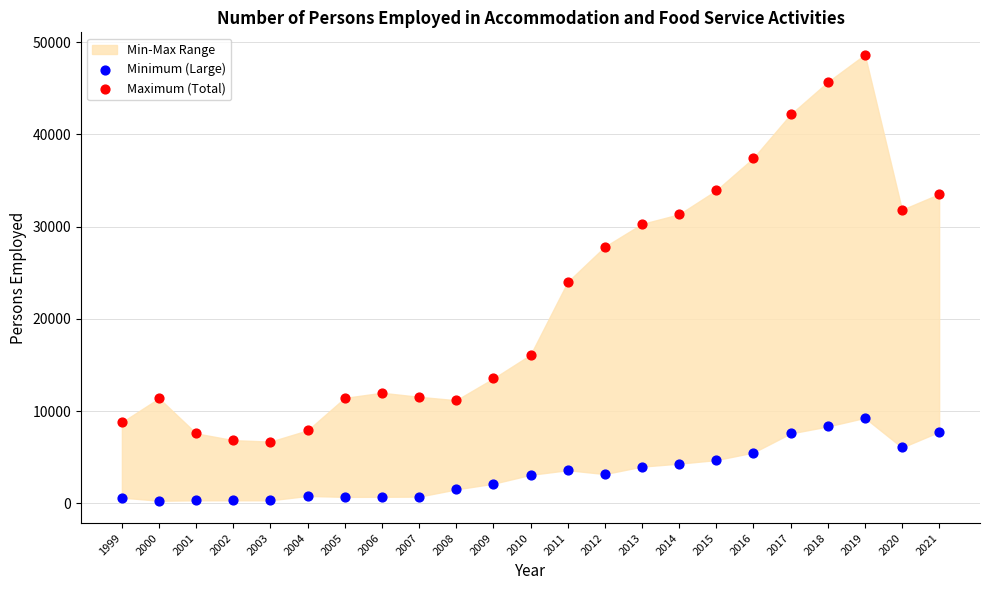

Which series contains the highest Y value?

Maximum (Total)